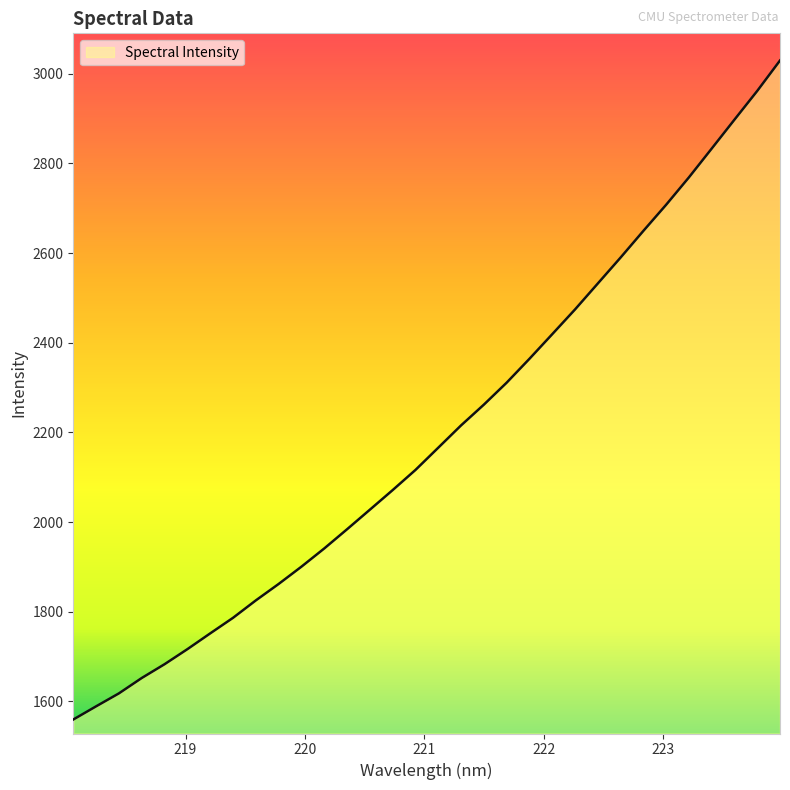

Does the chart display data point markers on the line(s)?

No